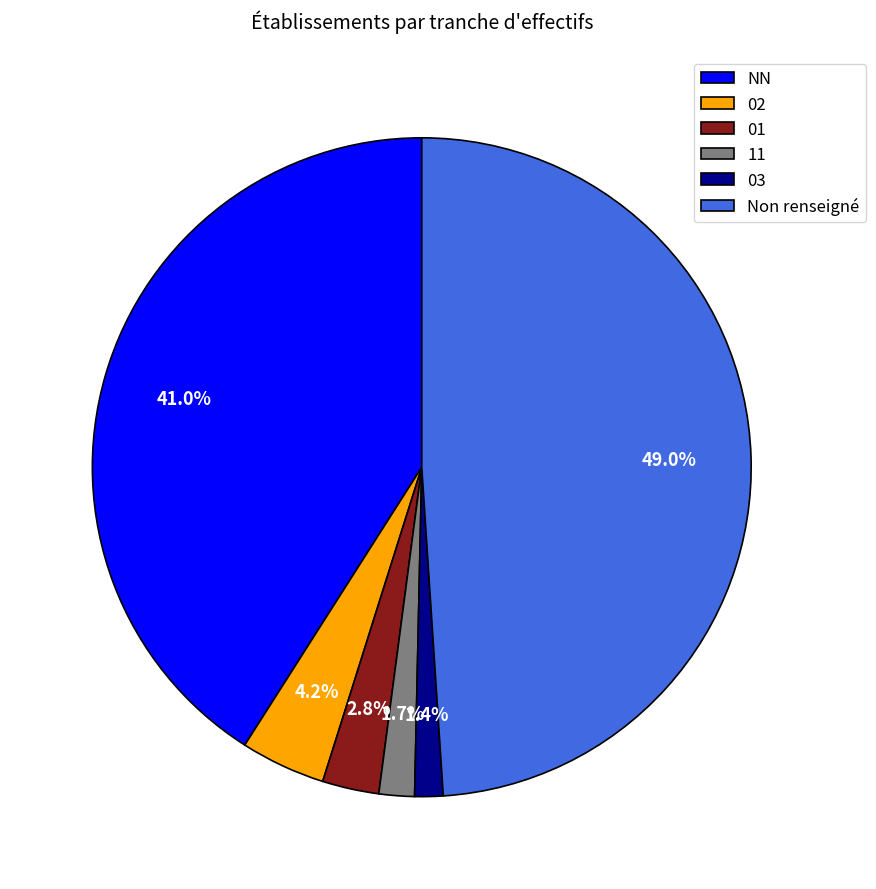

What percentage is NOT represented by 11?

98.3%